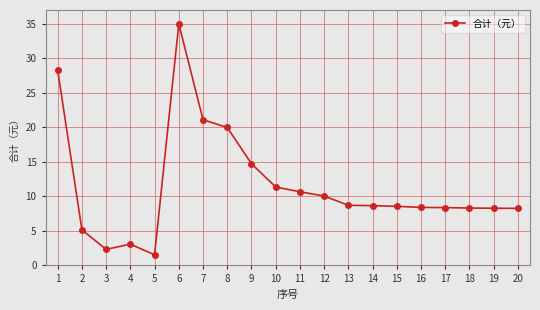

At which category does the data reach its first local peak?

4